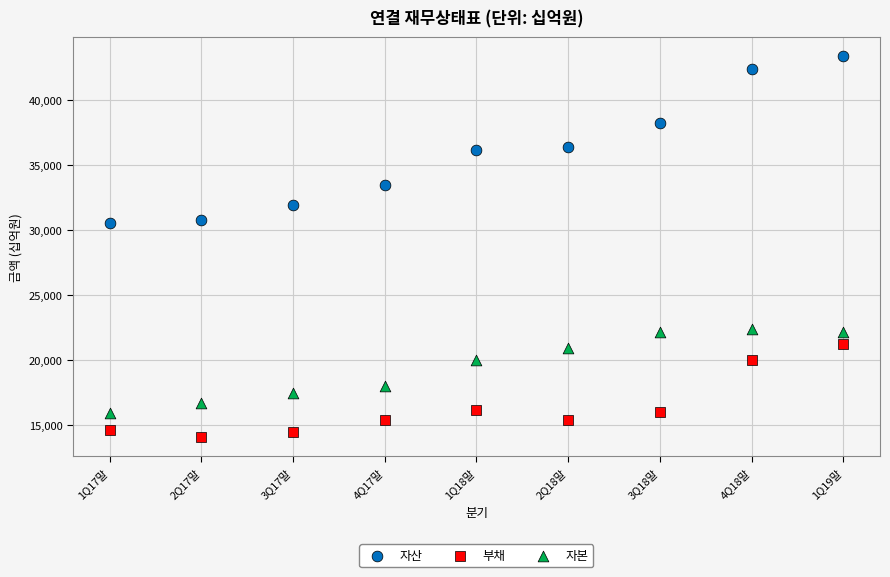

What are all the series names shown in the legend?

자산, 부채, 자본